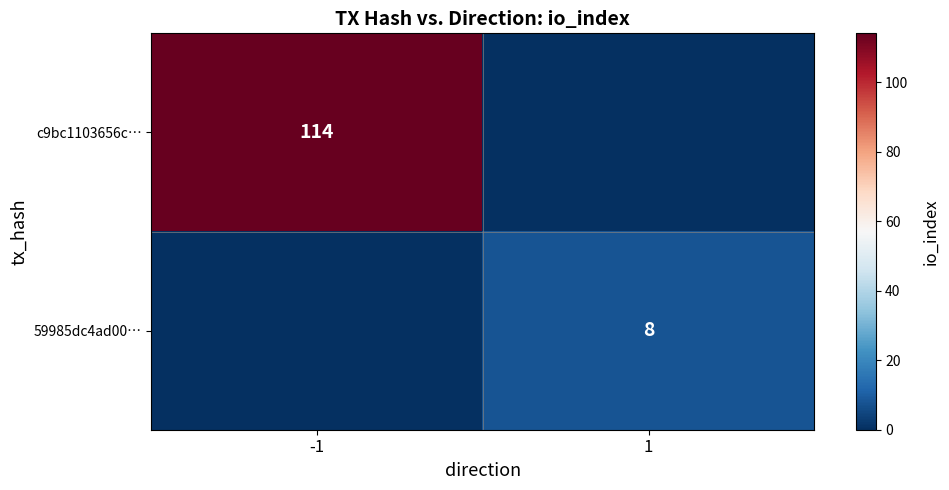

What is the total value across all series at 1?

8